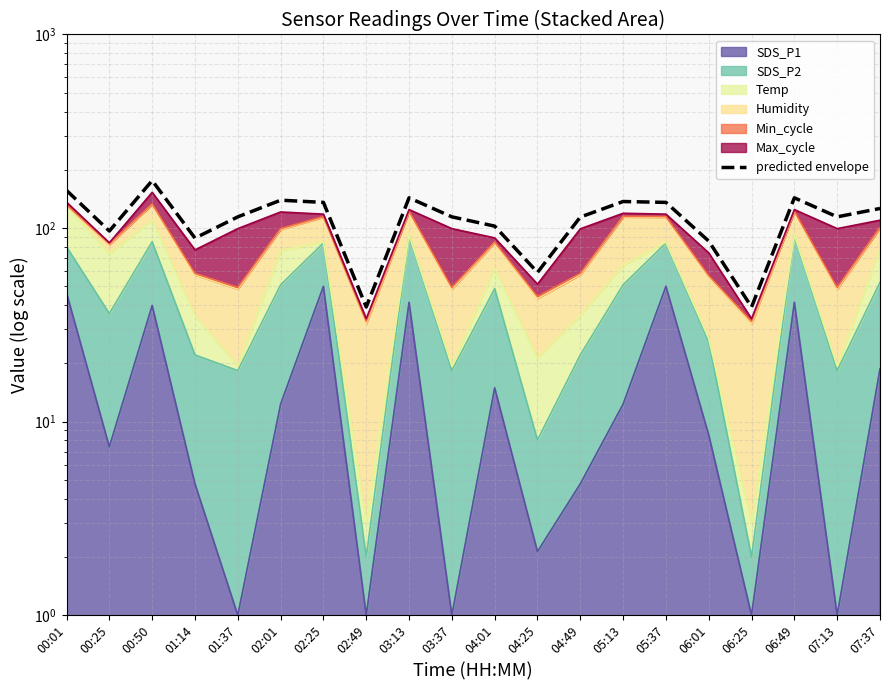

The chart shows a value of 114.2 at 01:37. True or false?

True